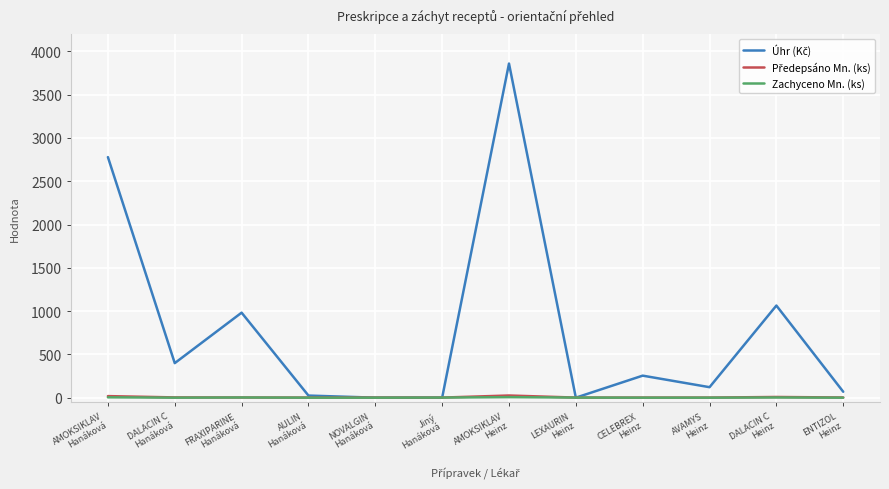

Is this an area chart (filled region under the line)?

No